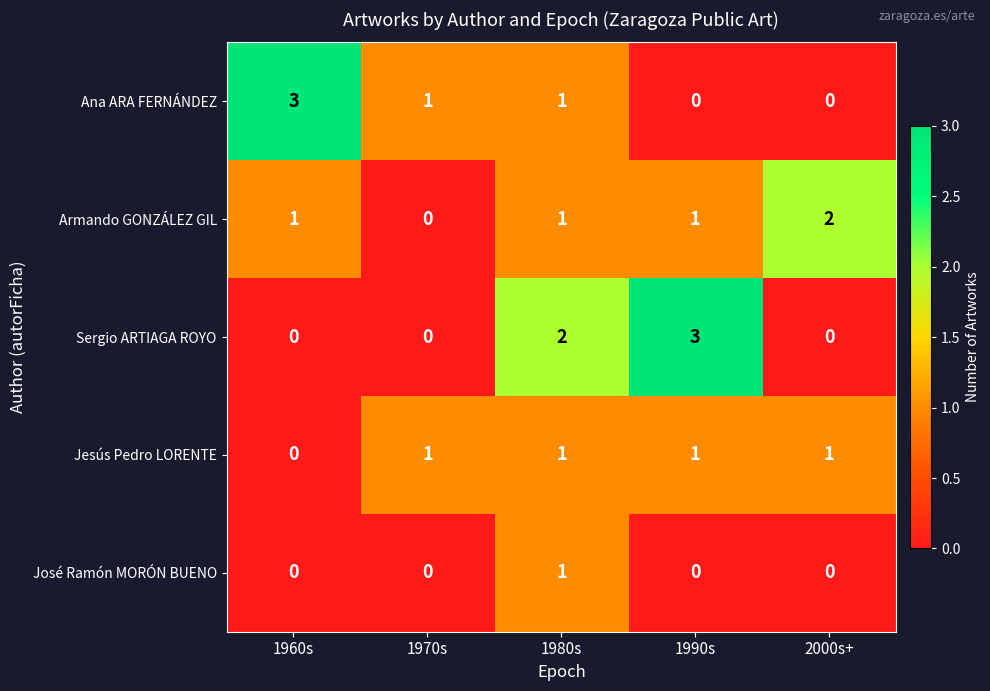

Is it true that Jesús Pedro LORENTE equals 1 at 1960s?

False